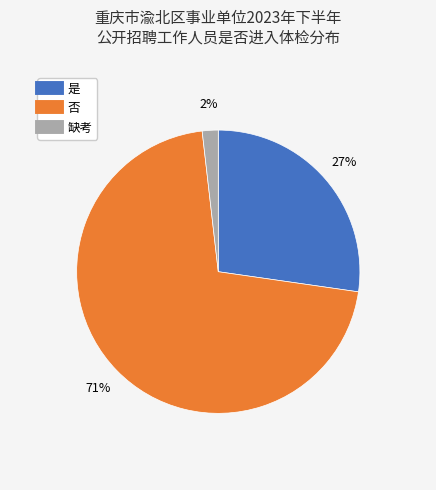

Does 缺考 represent more than half of the total?

No